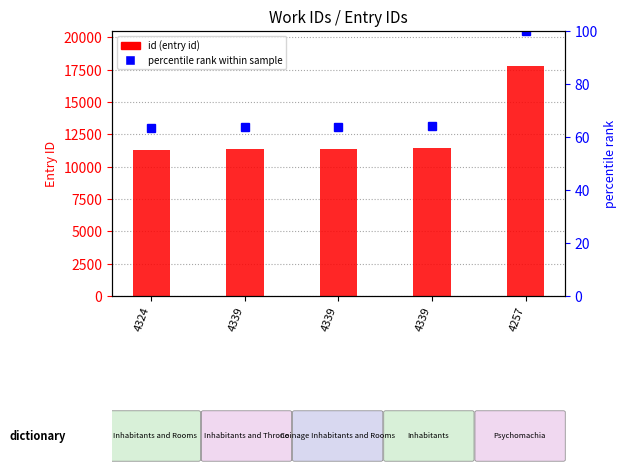

Is it true that the value at 4339 is 11346?

True